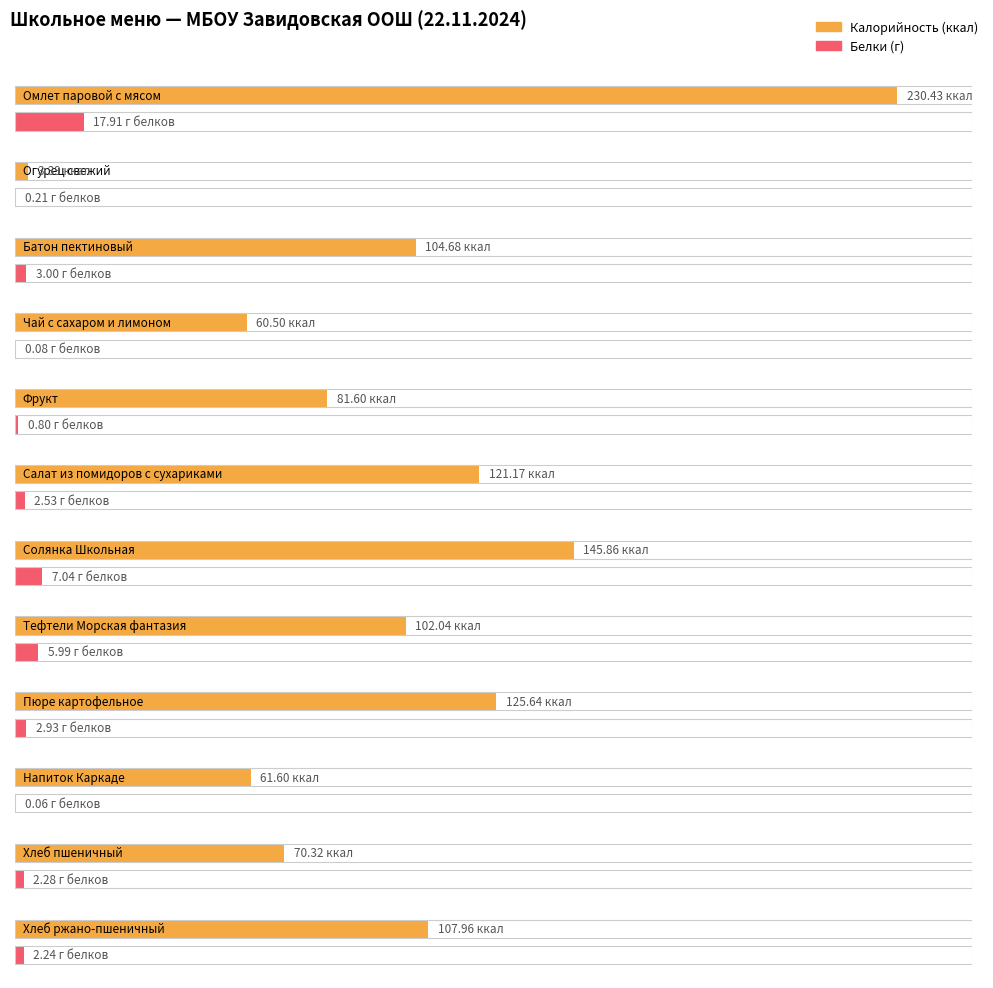

Reading left to right, extract all data points from this chart.

Калорийность: Омлет паровой с мясом=230.4	Огурец свежий=3.4	Батон пектиновый=104.7	Чай с сахаром и лимоном=60.5	Фрукт=81.6	Салат из помидоров с сухариками=121.2	Солянка Школьная=145.9	Тефтели Морская фантазия=102.0	Пюре картофельное=125.6	Напиток Каркаде=61.6	Хлеб пшеничный=70.3	Хлеб ржано-пшеничный=108.0
Белки: Омлет паровой с мясом=17.9	Огурец свежий=0.2	Батон пектиновый=3.0	Чай с сахаром и лимоном=0.1	Фрукт=0.8	Салат из помидоров с сухариками=2.5	Солянка Школьная=7.0	Тефтели Морская фантазия=6.0	Пюре картофельное=2.9	Напиток Каркаде=0.1	Хлеб пшеничный=2.3	Хлеб ржано-пшеничный=2.2